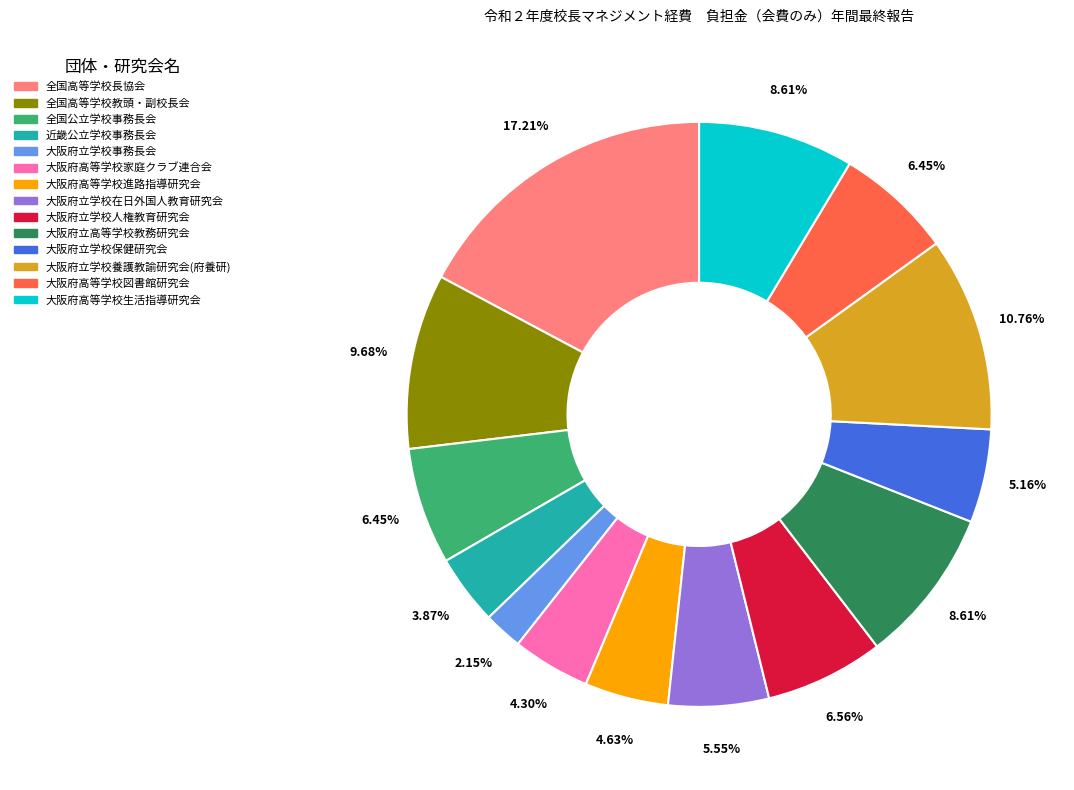

The 大阪府立学校養護教諭研究会(府養研) slice represents 11% of the pie. True or false?

True